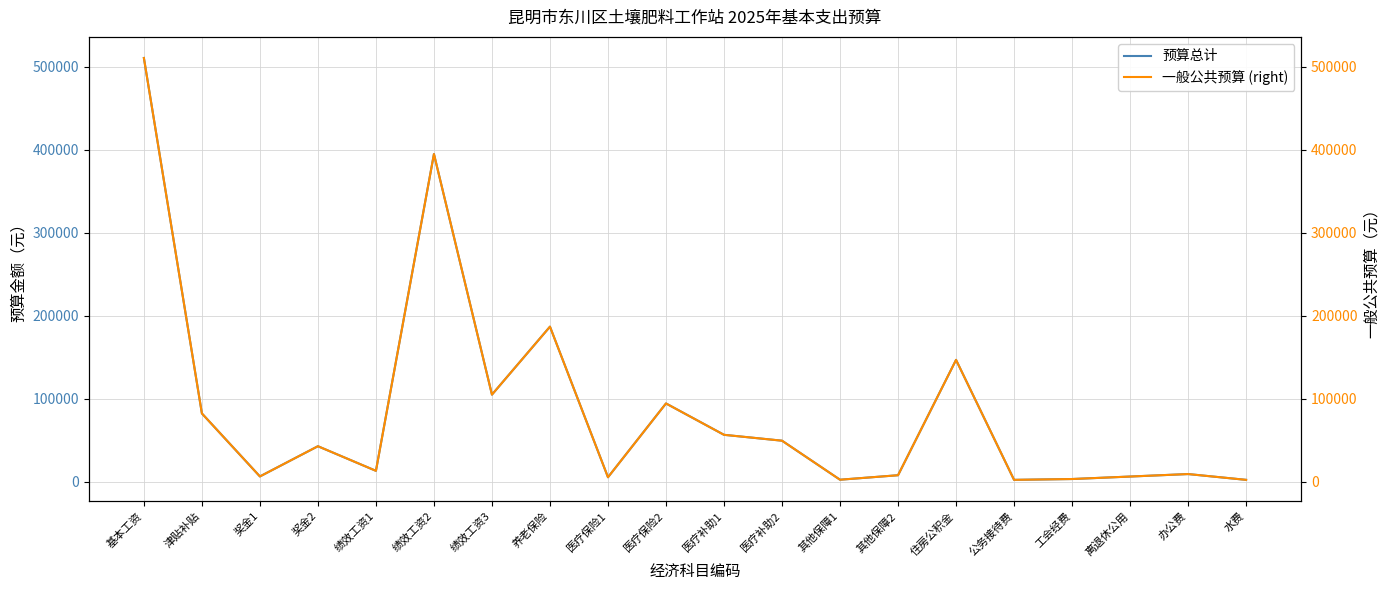

Reading left to right, transcribe all the data shown in this chart.

预算总计: 基本工资=510840.0	津贴补贴=82116.0	奖金1=6126.0	奖金2=42570.0	绩效工资1=12897.0	绩效工资2=394980.0	绩效工资3=104796.0	养老保险=186775.7	医疗保险1=5168.0	医疗保险2=94165.7	医疗补助1=56327.8	医疗补助2=49242.0	其他保障1=2167.4	其他保障2=7583.7	住房公积金=146700.0	公务接待费=2000.0	工会经费=3000.0	离退休公用=6000.0	办公费=9000.0	水费=2000.0
一般公共预算 (right): 基本工资=510840.0	津贴补贴=82116.0	奖金1=6126.0	奖金2=42570.0	绩效工资1=12897.0	绩效工资2=394980.0	绩效工资3=104796.0	养老保险=186775.7	医疗保险1=5168.0	医疗保险2=94165.7	医疗补助1=56327.8	医疗补助2=49242.0	其他保障1=2167.4	其他保障2=7583.7	住房公积金=146700.0	公务接待费=2000.0	工会经费=3000.0	离退休公用=6000.0	办公费=9000.0	水费=2000.0